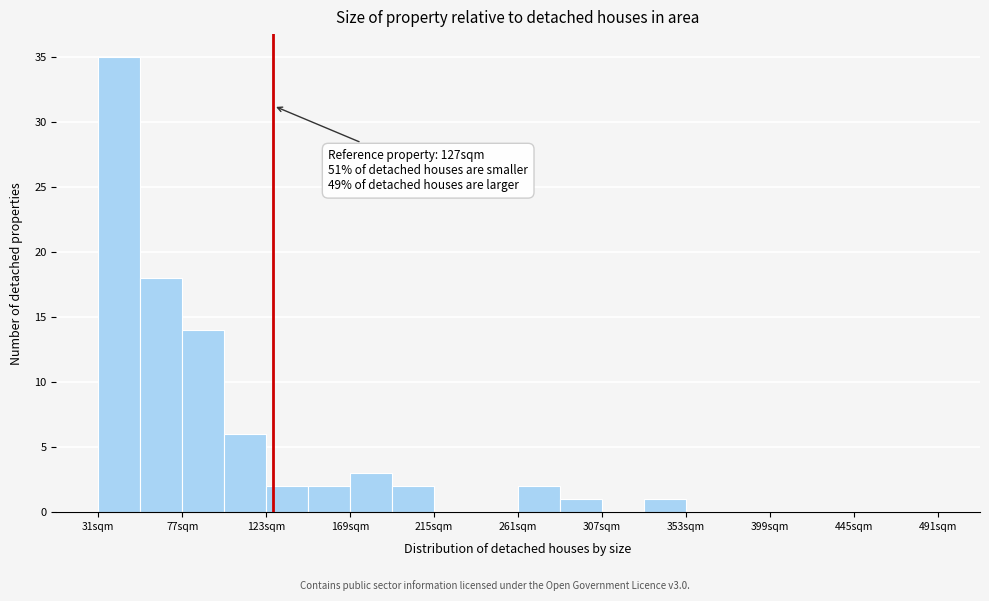

Which range on the x-axis has the tallest bar?

31 to 54